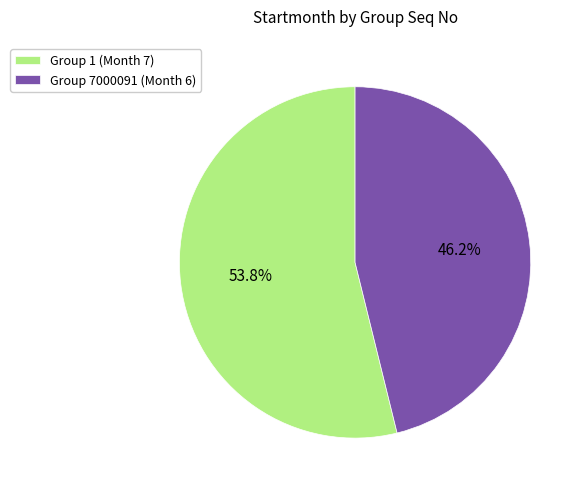

Count the number of slices in the pie.

2